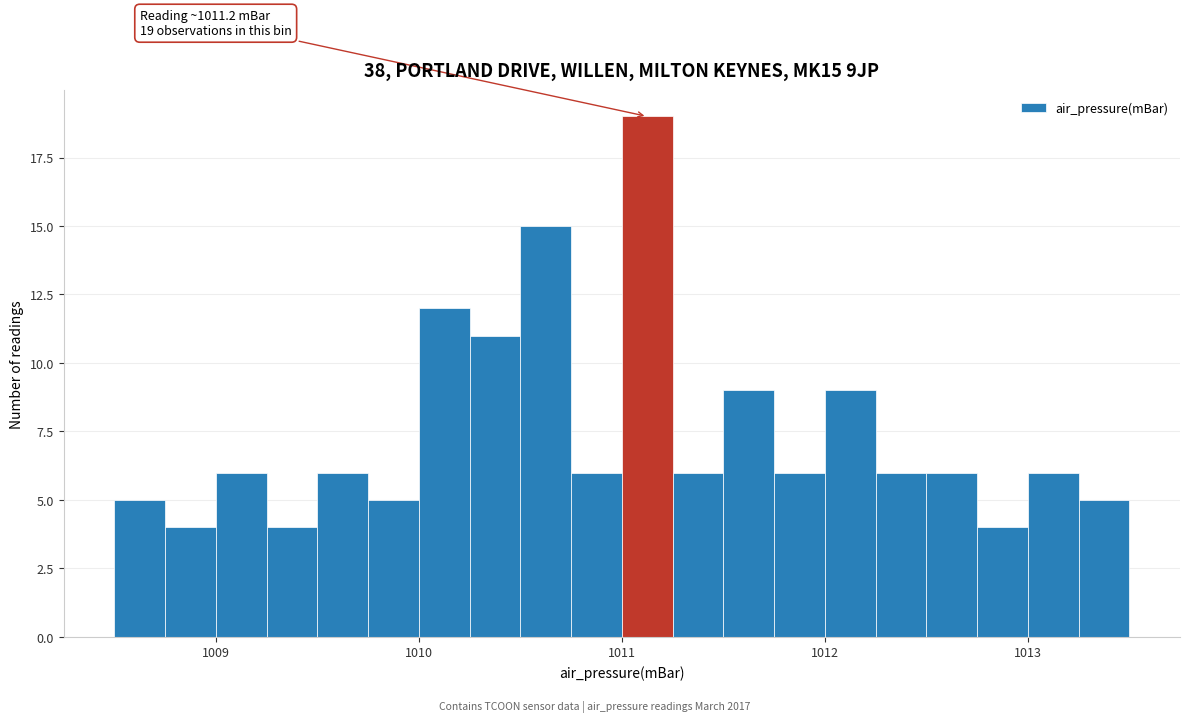

Around what value on the x-axis is the tallest bar? Give the approximate position of its centre, as read against the axis.

1011.1